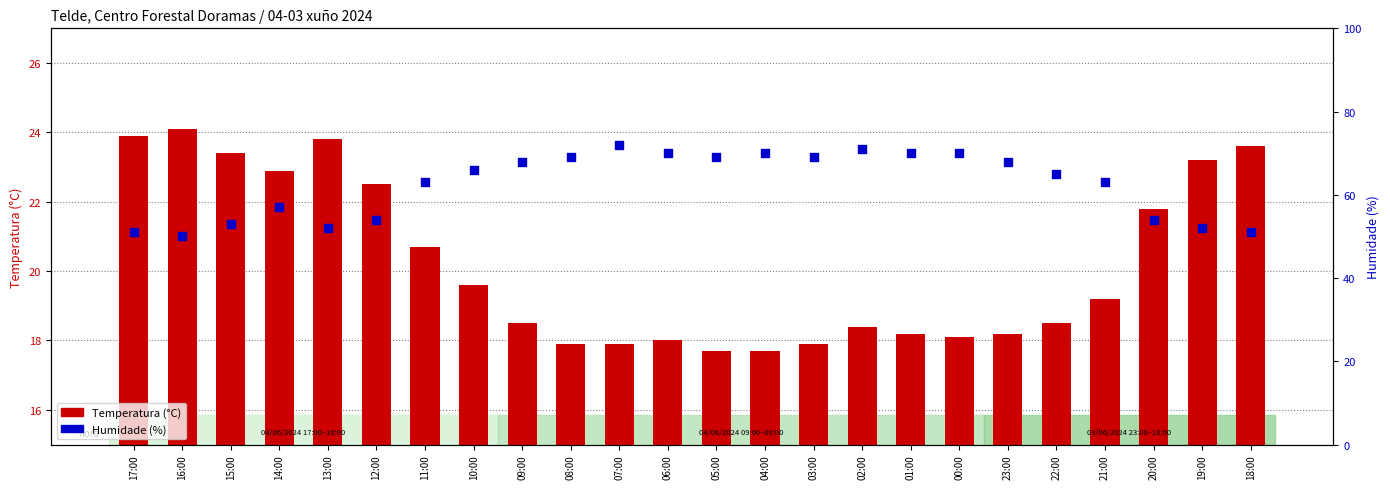

What is the total value across all series at 07:00?

89.9